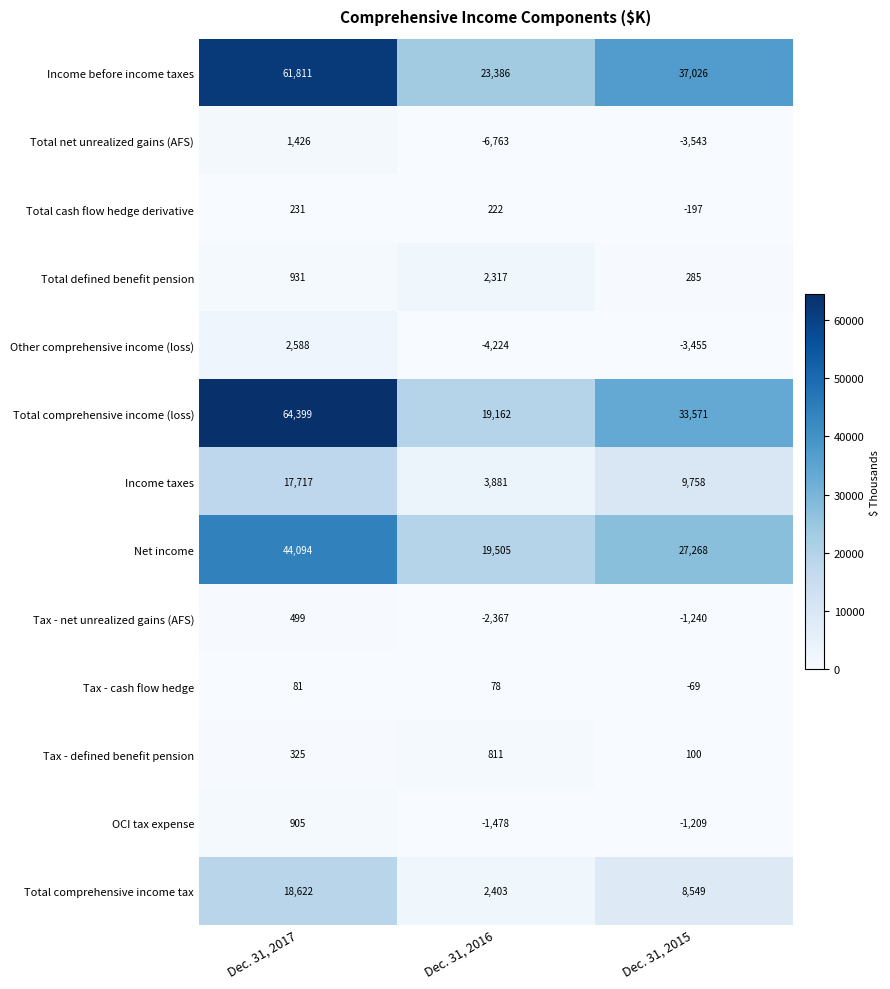

The value of Net income at Dec. 31, 2015 is 6735. True or false?

False